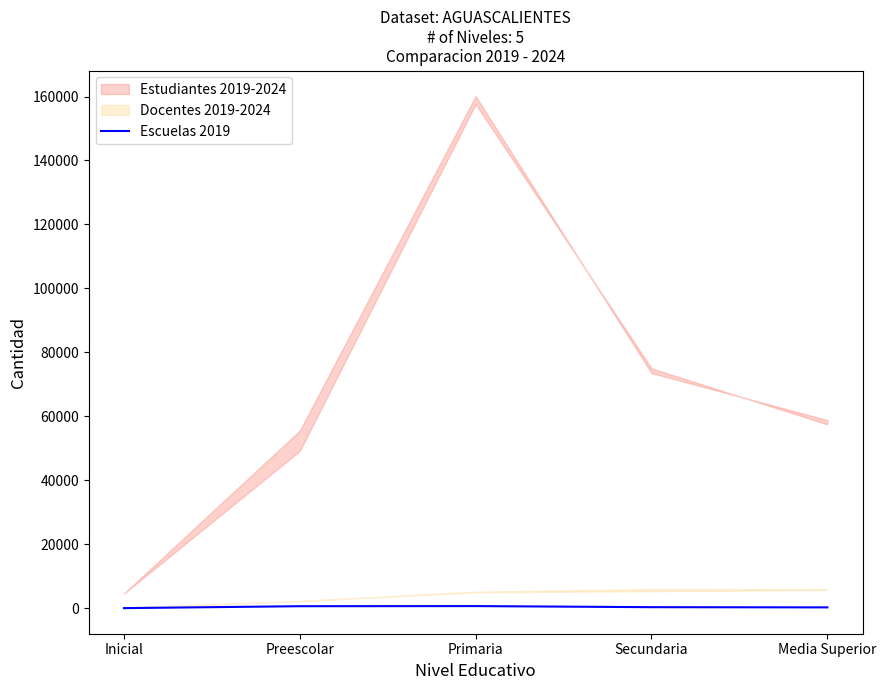

At which label does the data first exceed 367?

Preescolar